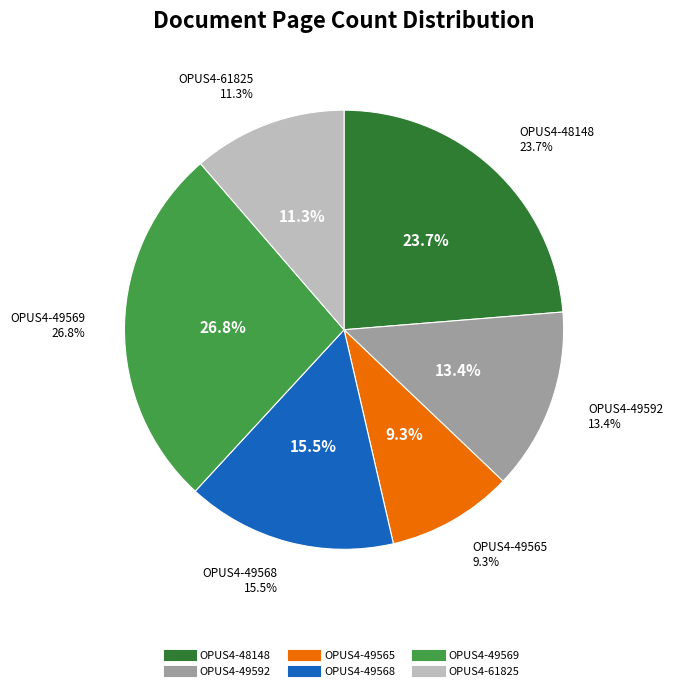

Count the number of slices in the pie.

6